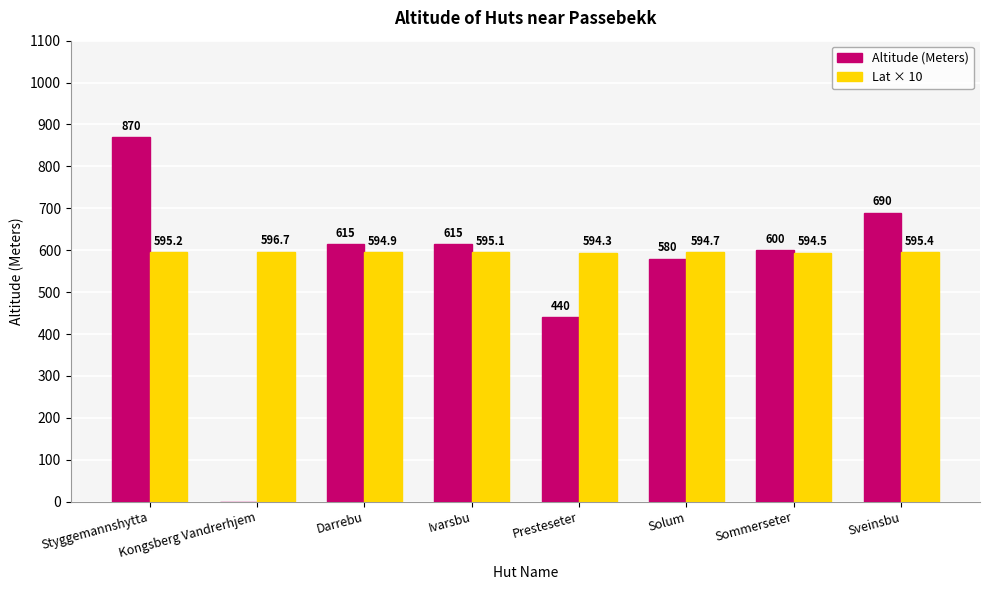

How many values in Altitude (Meters) are above zero?

7